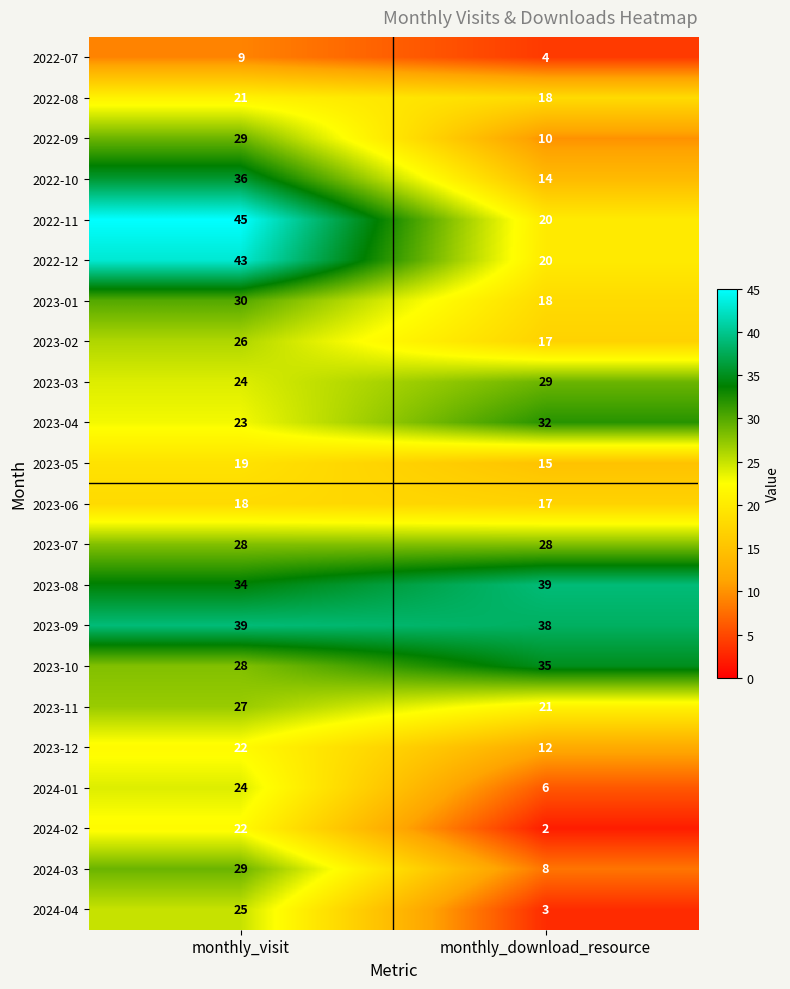

Count the number of categories in the chart.

2